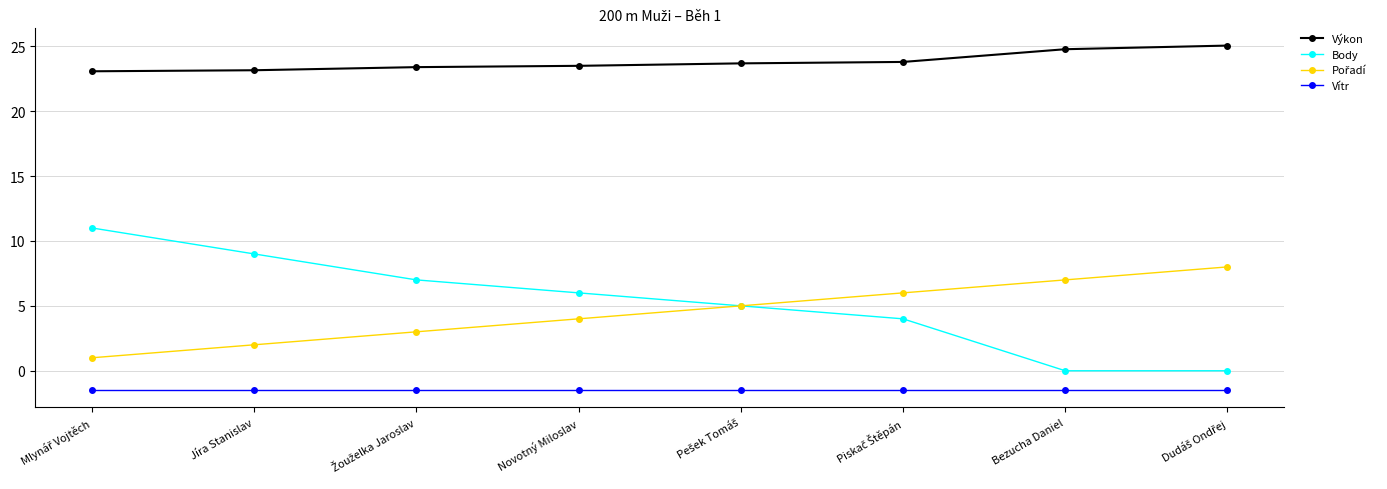

Which series has the largest range (max minus min)?

Body